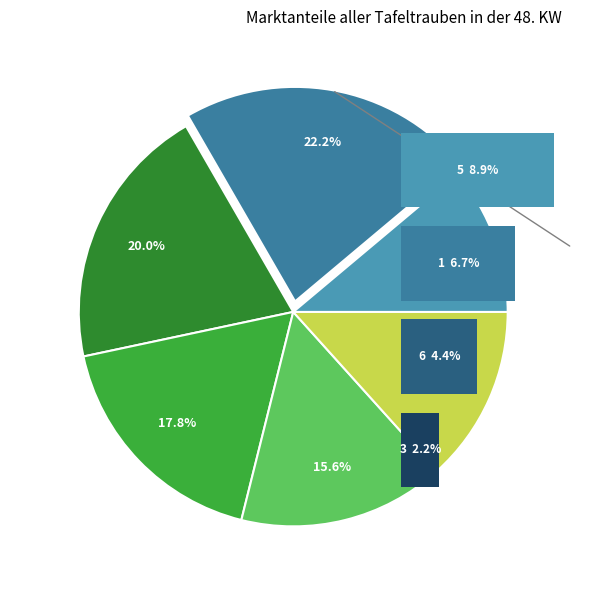

Is there any slice that represents more than half of the pie?

No